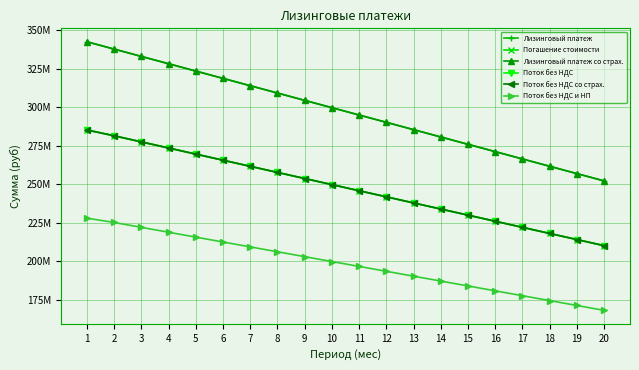

At which category is the sum across all series the highest?

1